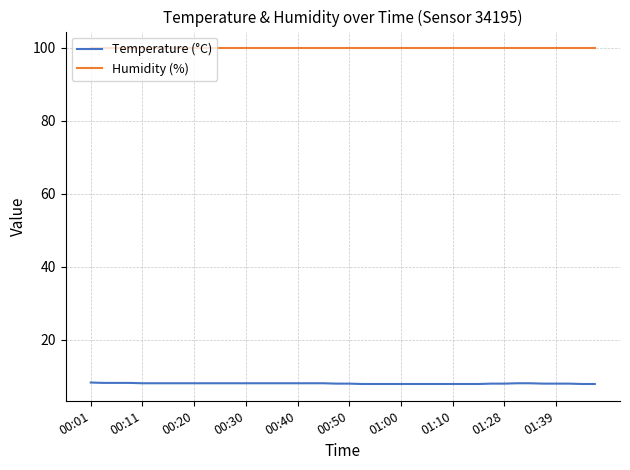

Which series has the largest range (max minus min)?

Temperature (°C)